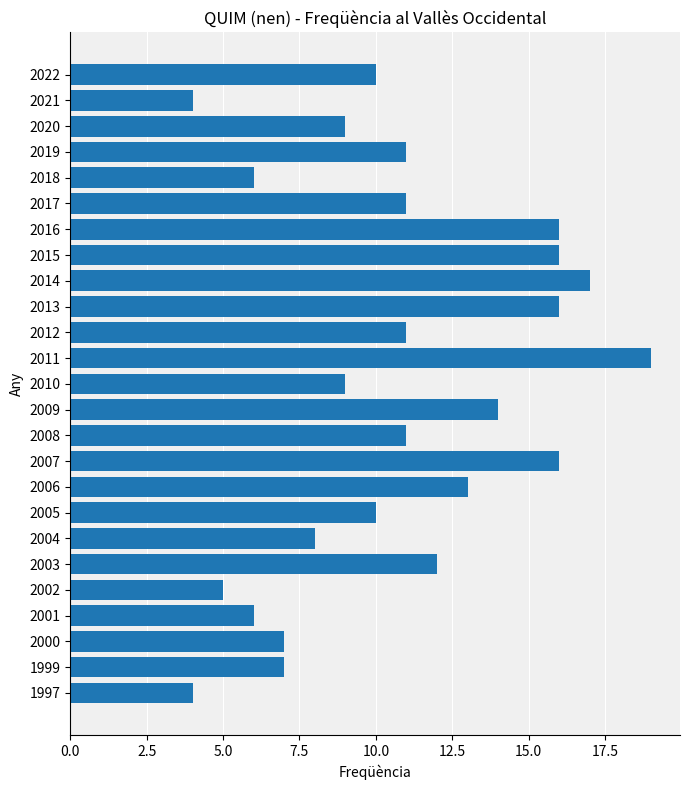

Are the bars horizontal?

Yes